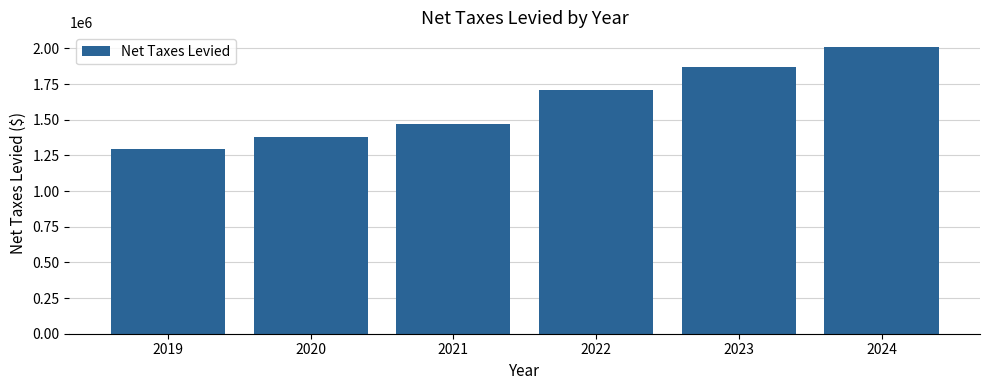

Is it true that the value at 2020 is 1377337?

True